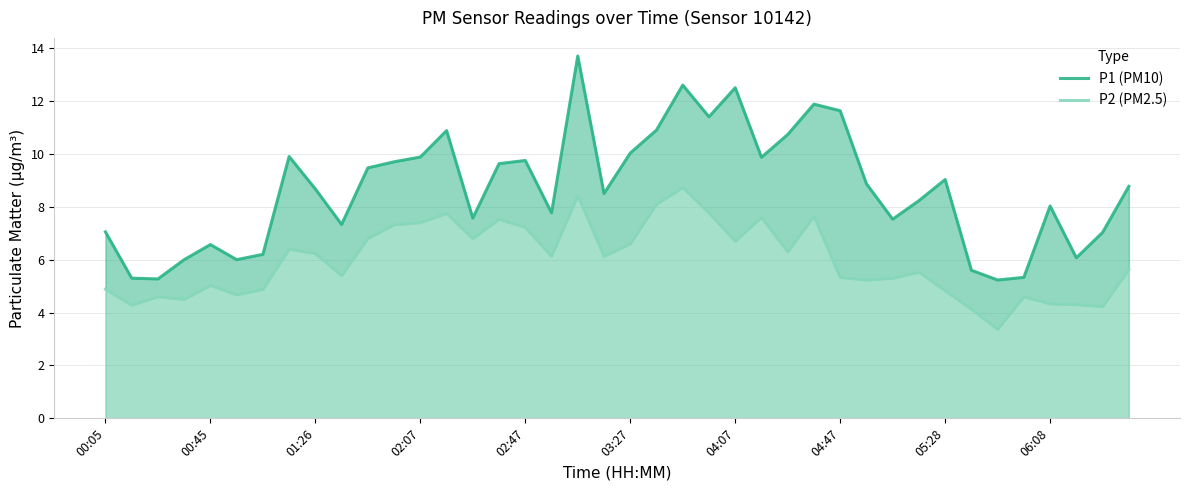

What are all the series names shown in the legend?

P1 (PM10), P2 (PM2.5)